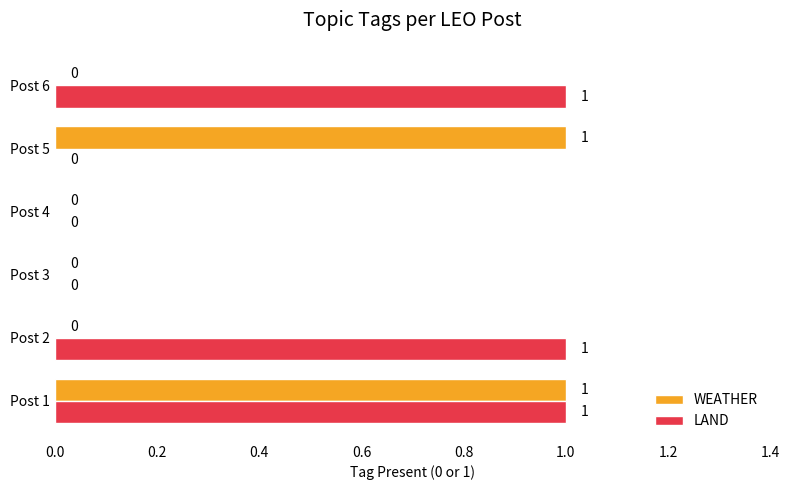

True or false: LAND has a value of 0 at Post 1.

False